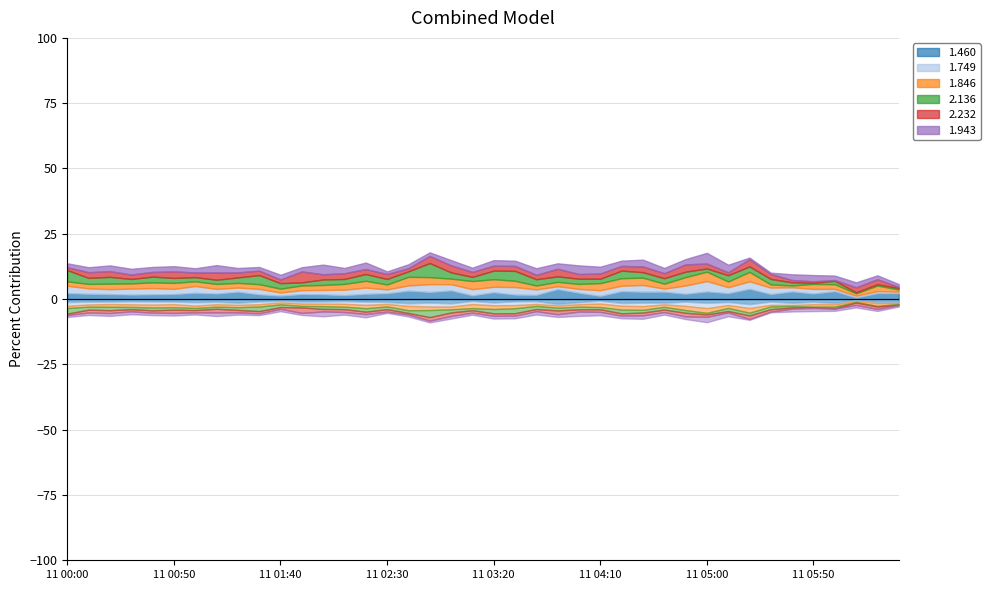

Where do 2.136 and 1.460 first cross each other?

2012/11/11 01:10 and 2012/11/11 01:20